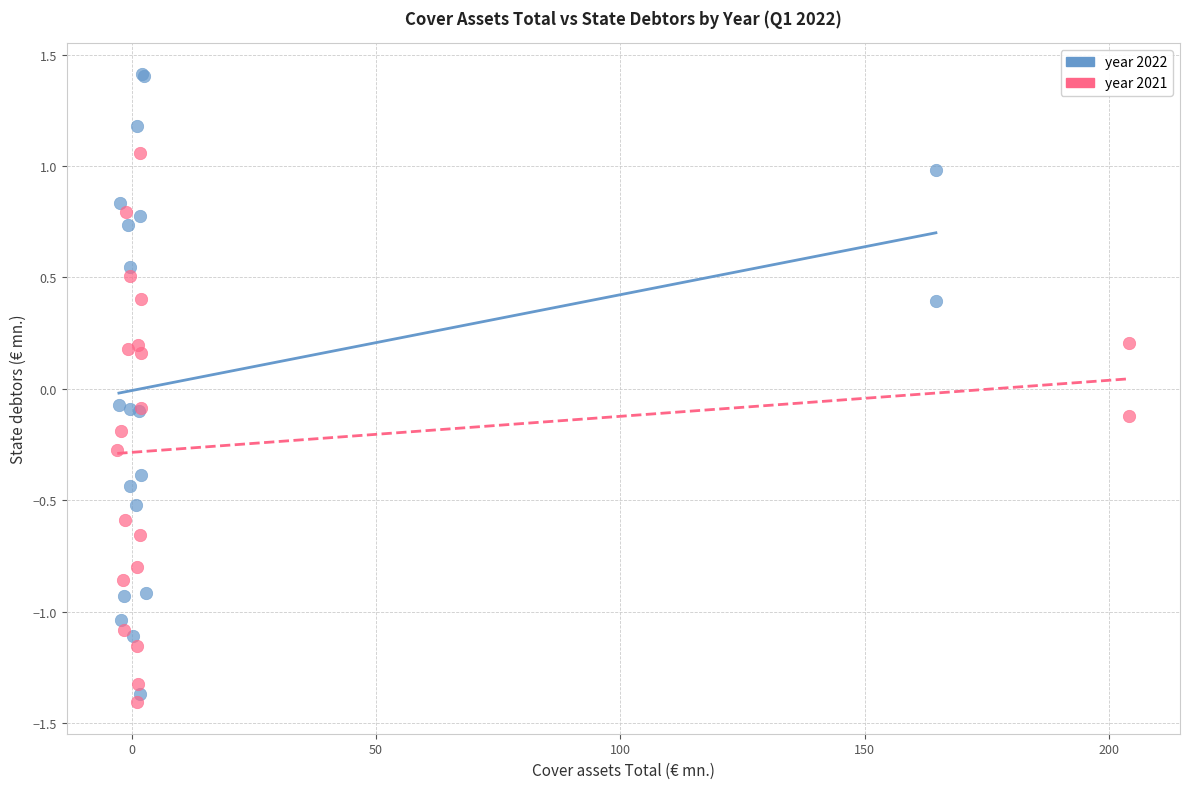

Which series contains the highest Y value?

year 2022